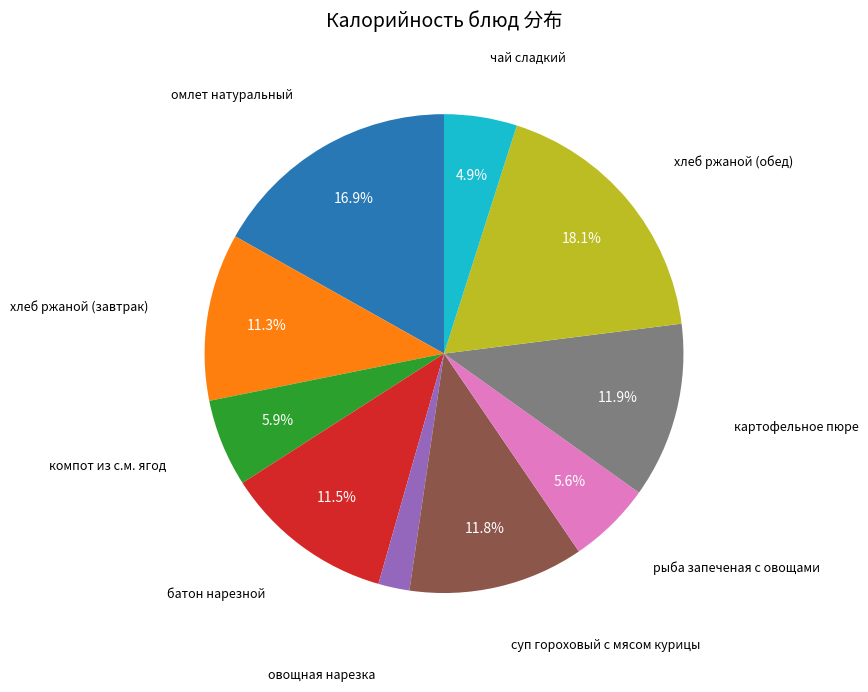

Combined, do суп гороховый с мясом курицы and омлет натуральный account for over 50%?

No